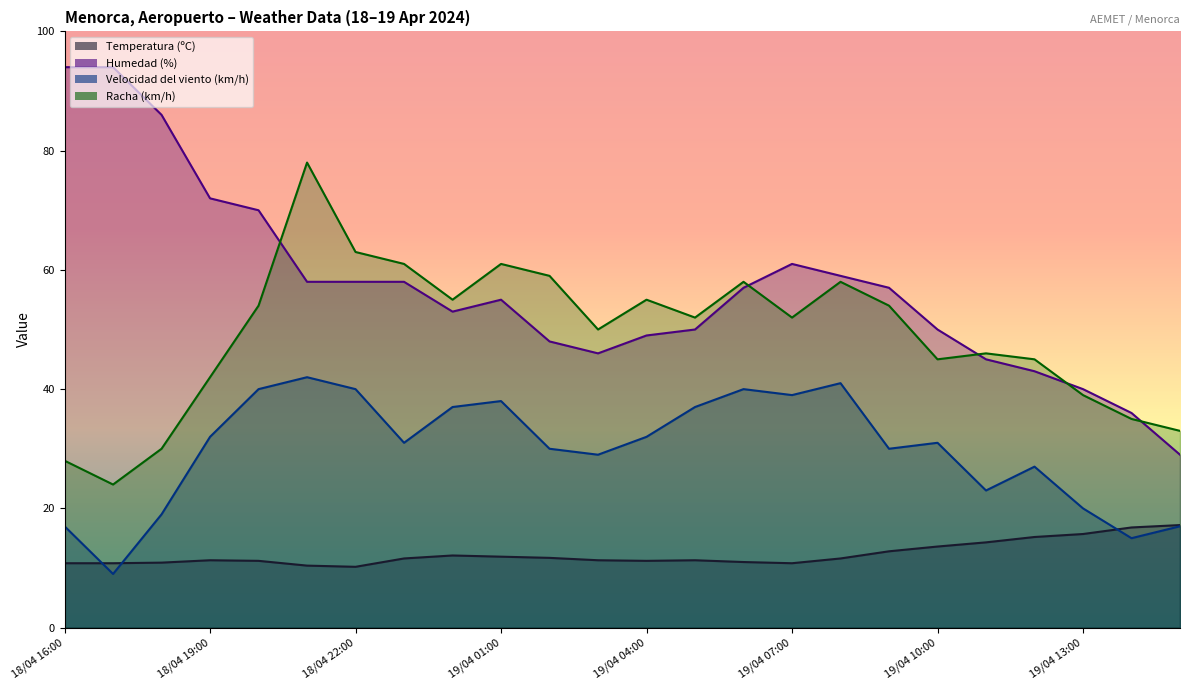

At which category is the sum across all series the highest?

18/04 21:00